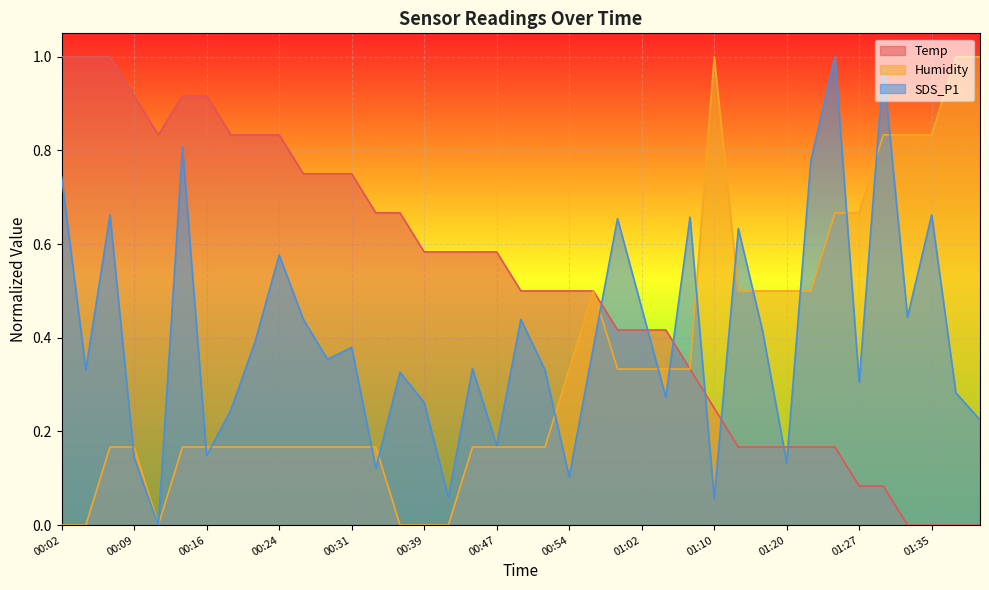

Which series has the widest spread of values?

SDS_P1